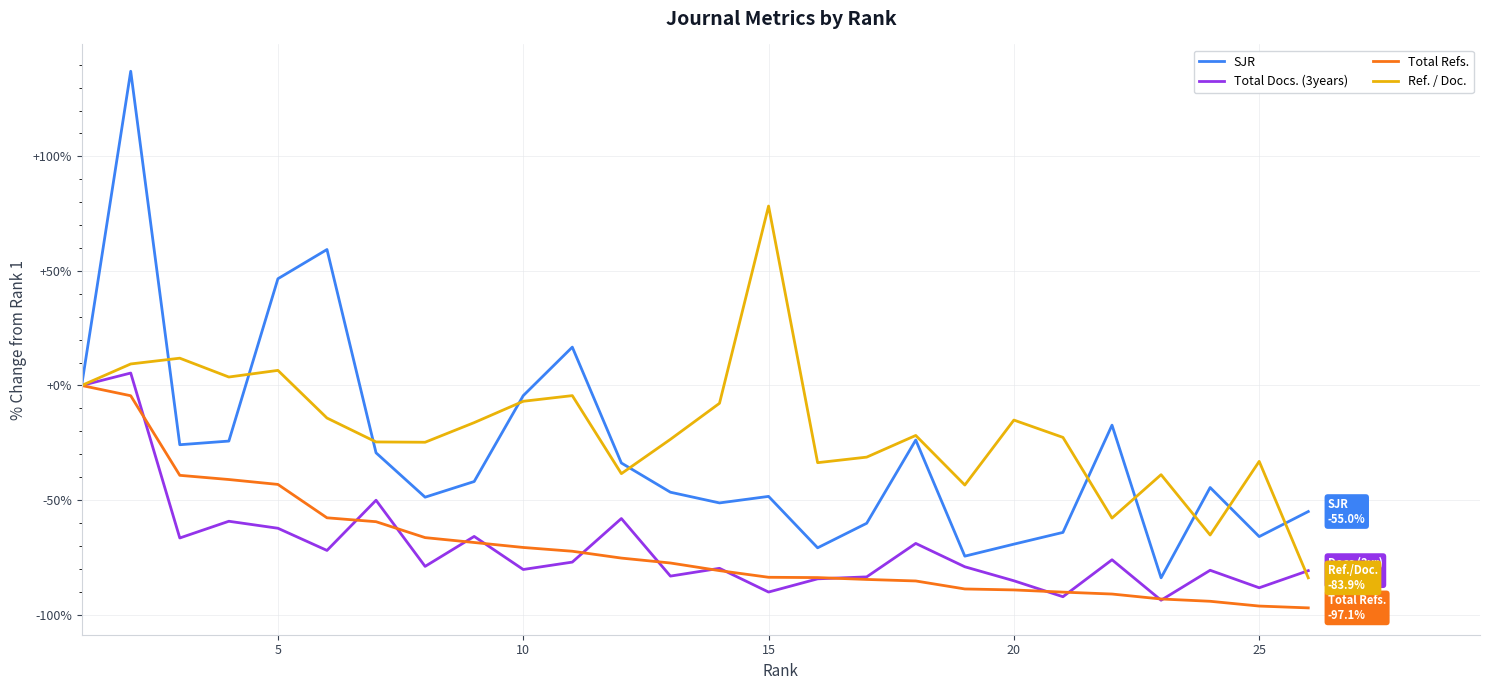

What is the sum of all Total Refs. values?

-1834.1